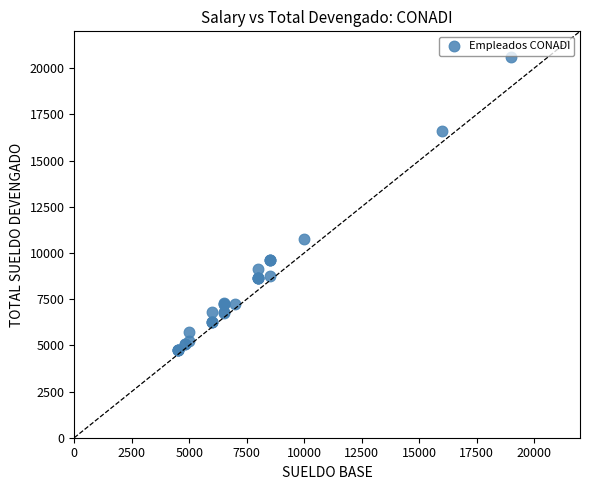

What Y value in the scatter plot is closest to 12687?

10750